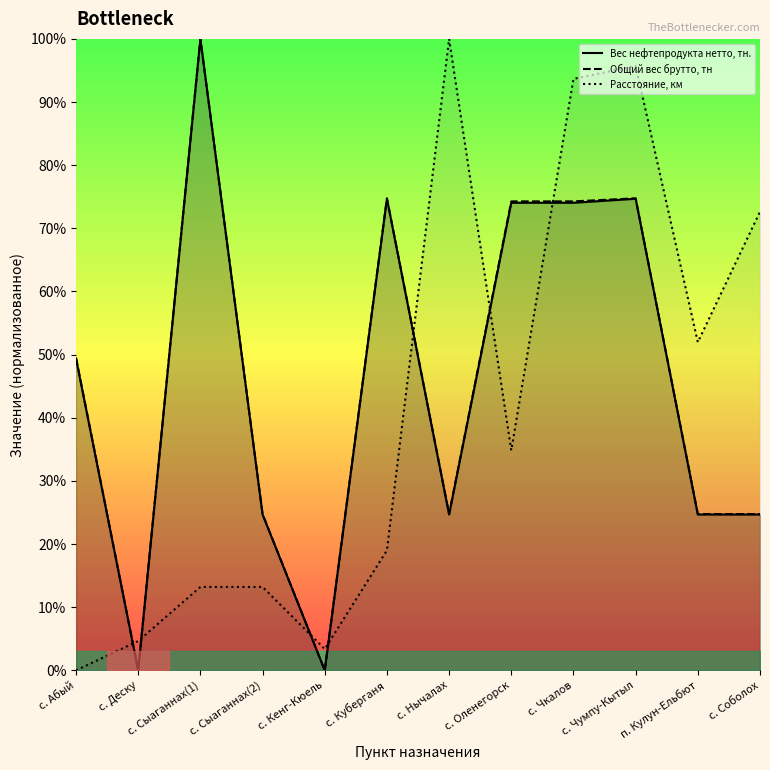

At which label is Расстояние, км closest to 50?

п. Кулун-Ельбют